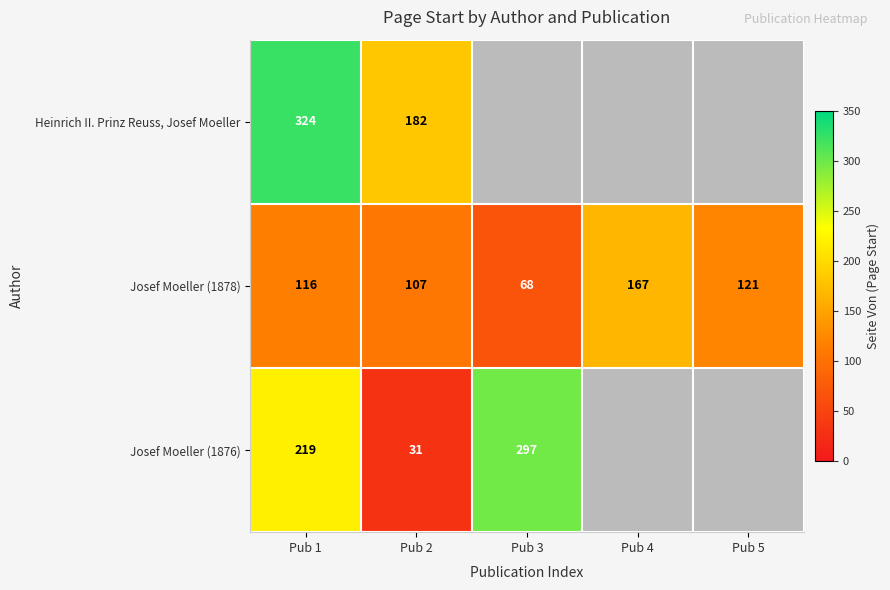

Which category has the lowest value across all series?

Pub 2